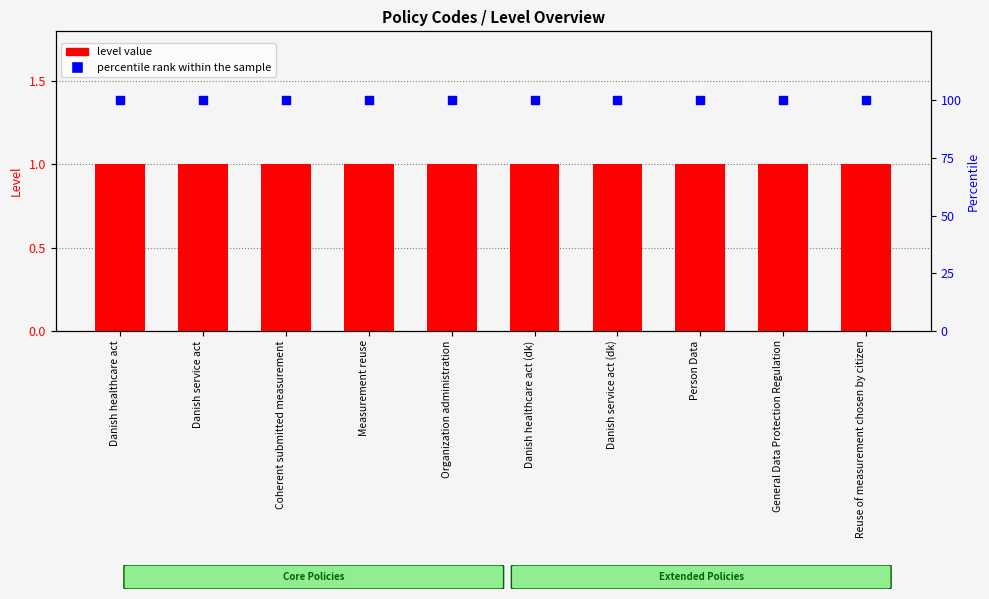

At which category is the sum across all series the highest?

Danish healthcare act